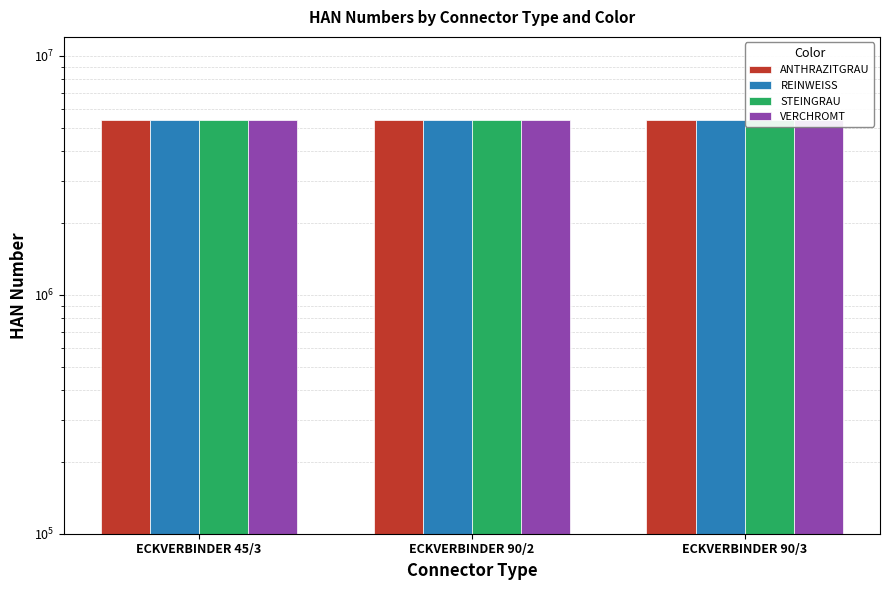

The REINWEISS series shows 5377501 at ECKVERBINDER 45/3. True or false?

True